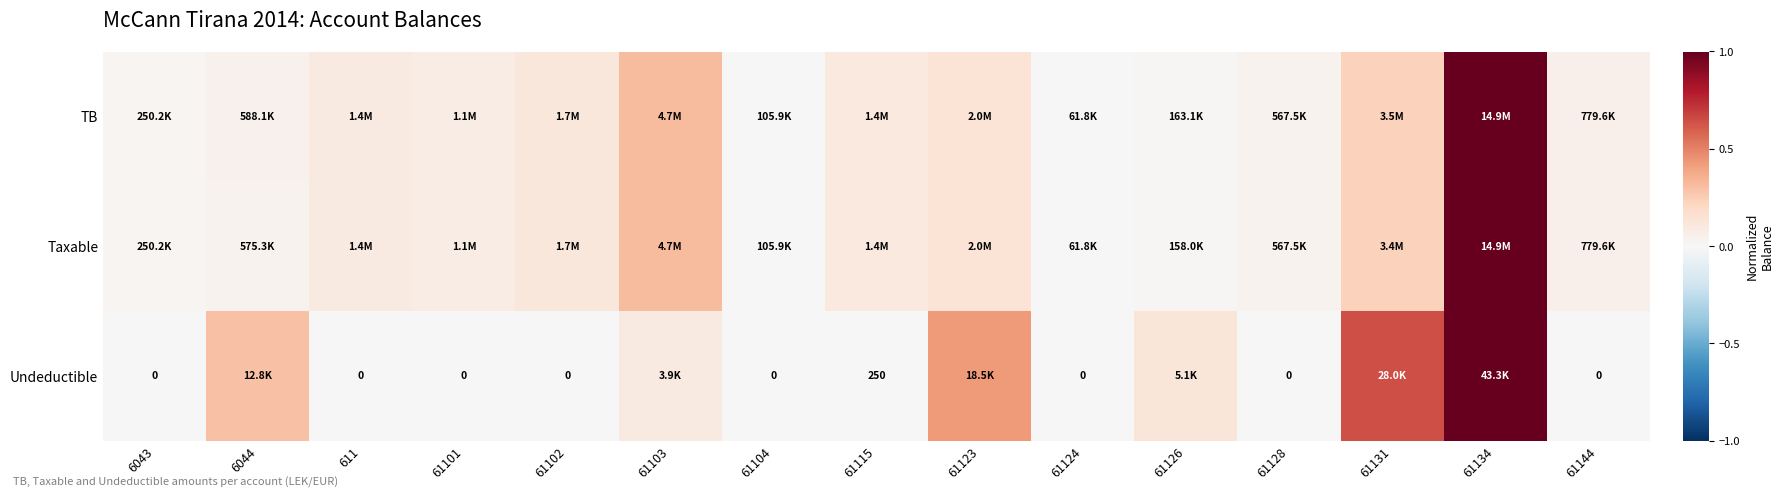

The TB series shows 0.3 at 61103. True or false?

True